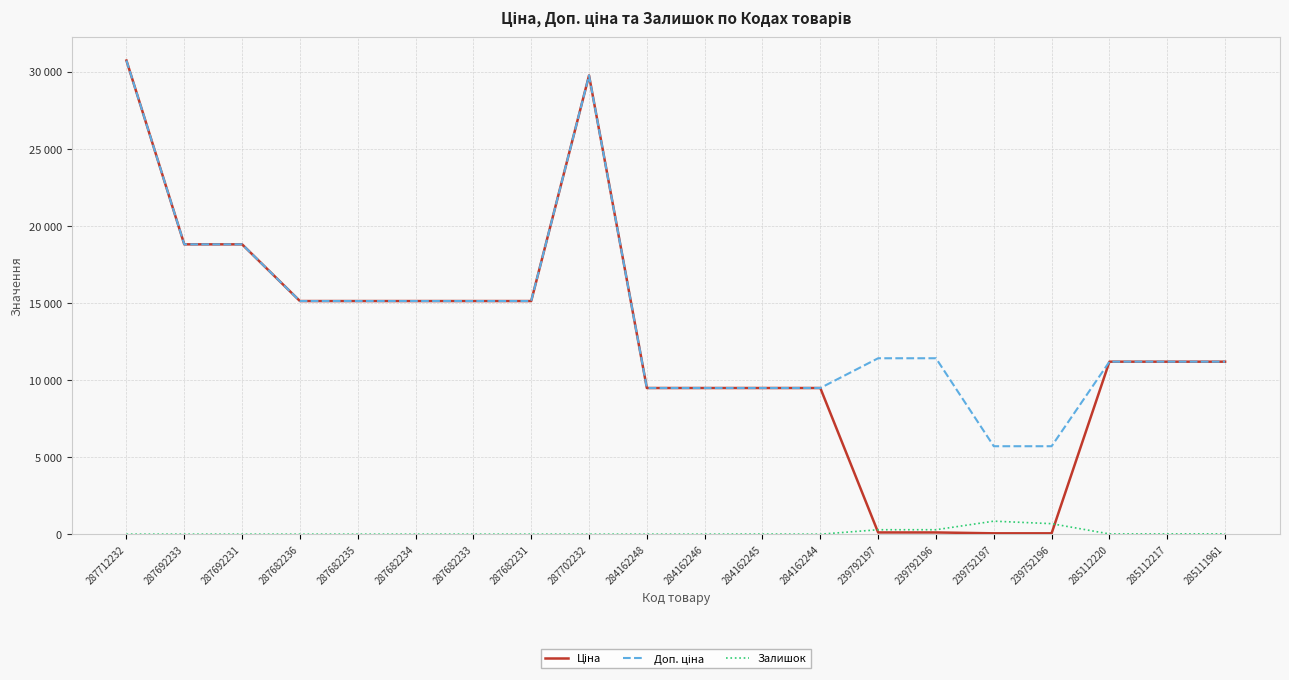

What is the average value of the Залишок series?

108.3